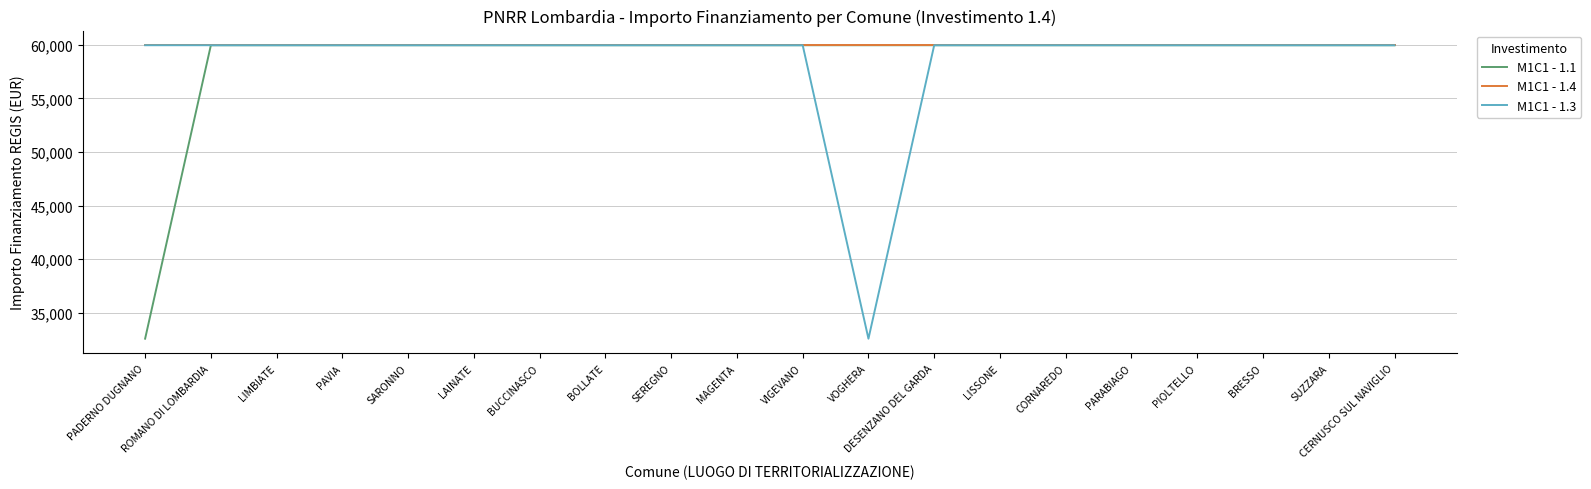

What position from the left is PIOLTELLO?

17